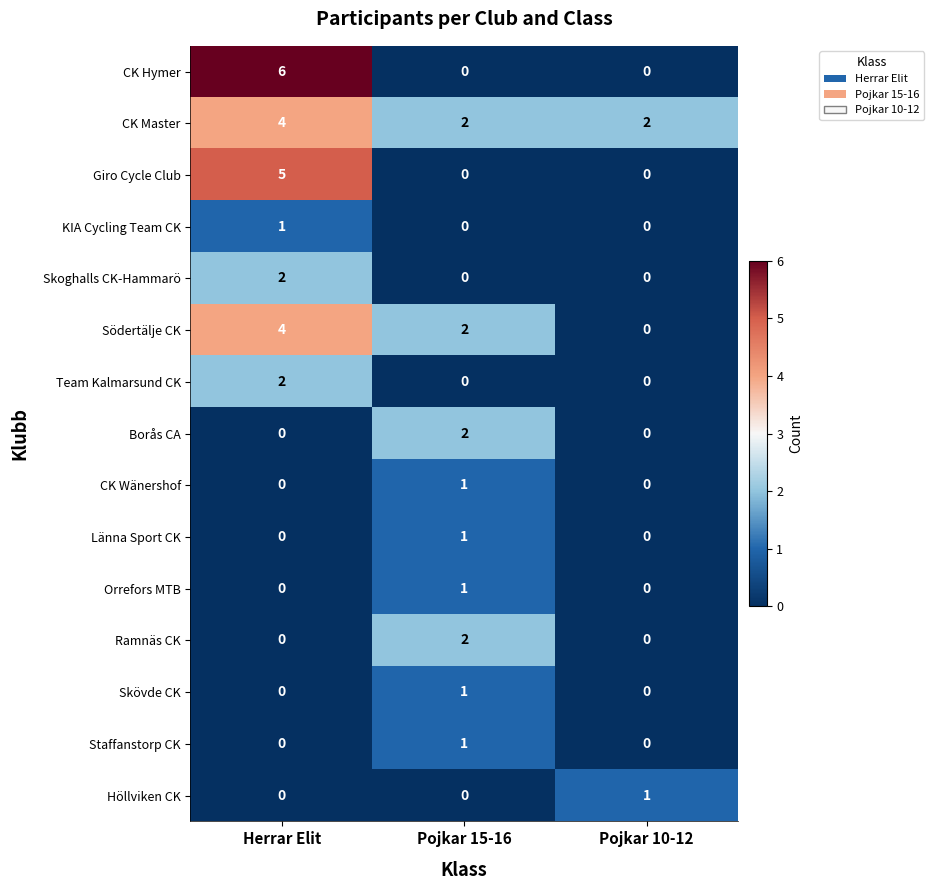

How many data points does each series have?

3